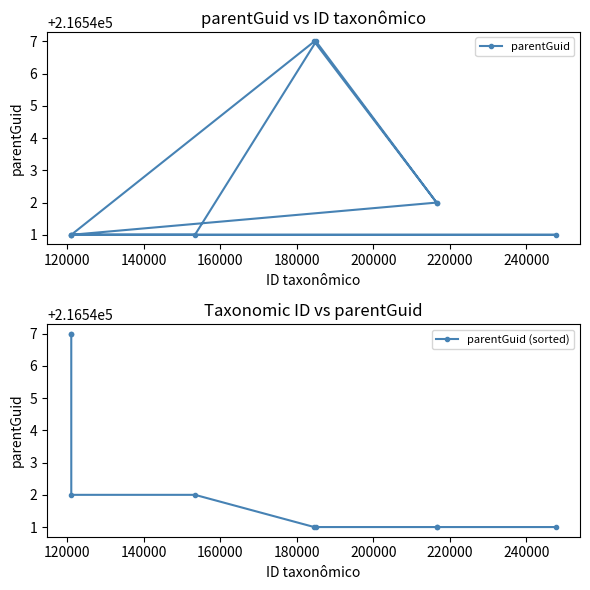

True or false: parentGuid (sorted) has more than 1 points higher than both neighbors.

False